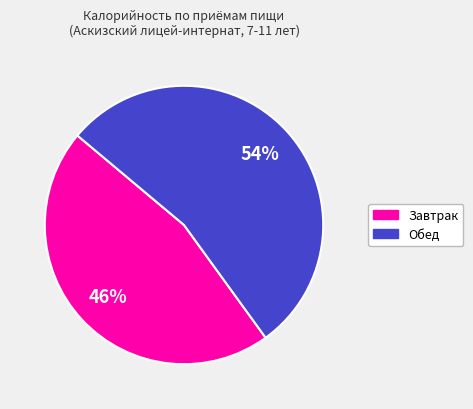

The Обед slice represents 54% of the pie. True or false?

True